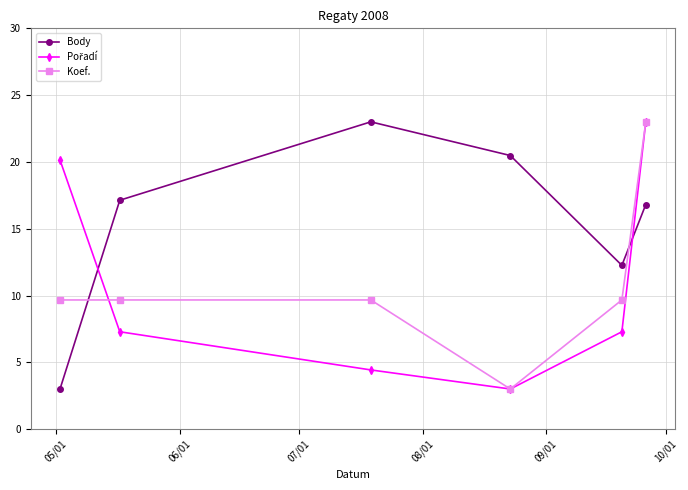

How many interior local valleys does the Body series have?

1